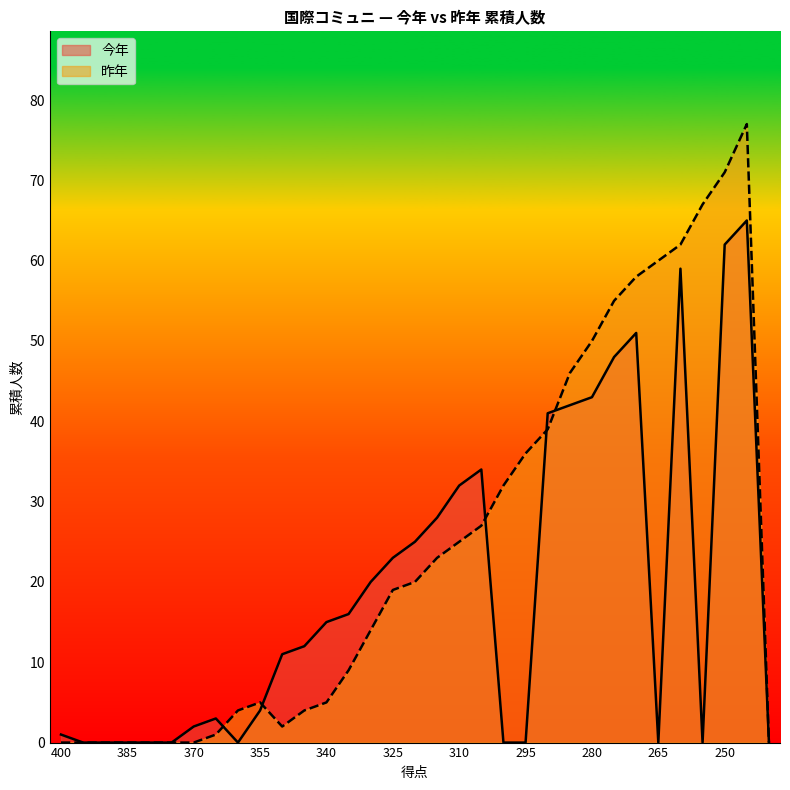

What is the total value across all series at 270?

109